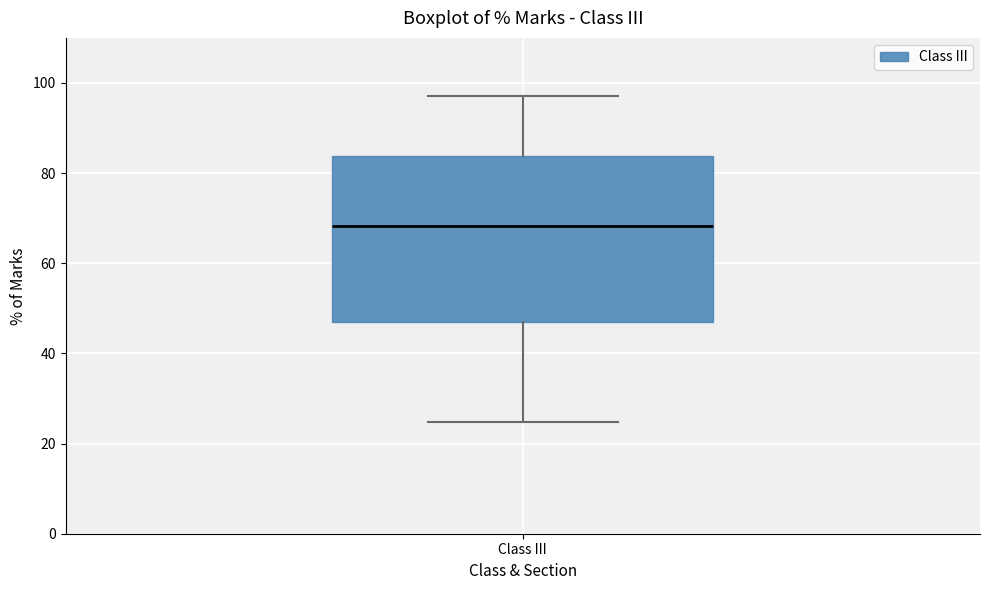

Transcribe this box plot: give where the median line is, the range the box spans, and where the two whiskers end, as read against the y-axis. The values are not printed on the chart, so give them approximately, as read against the axis.

median 68, box 46 to 84, whiskers 24 to 98